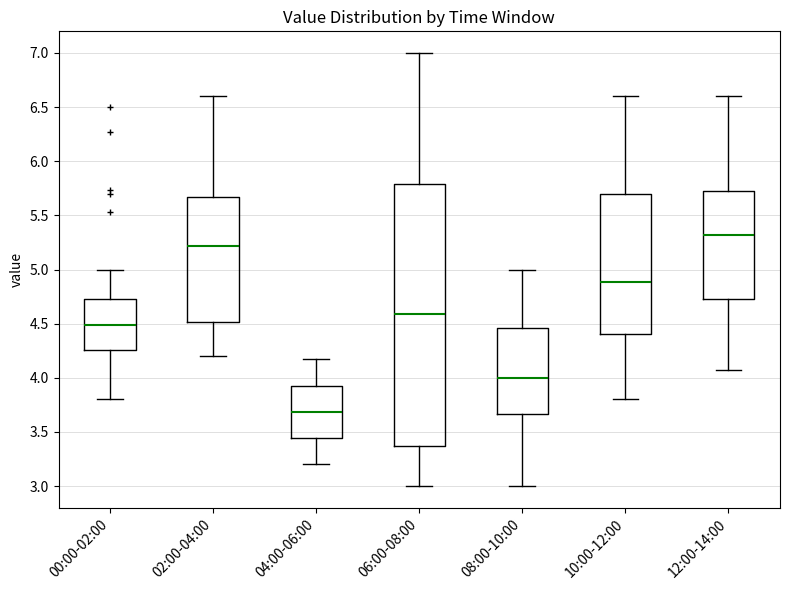

Where does the lower whisker of the box for 12:00-14:00 end on the y-axis? The values are not printed on the chart, so give them approximately, as read against the axis.

4.05